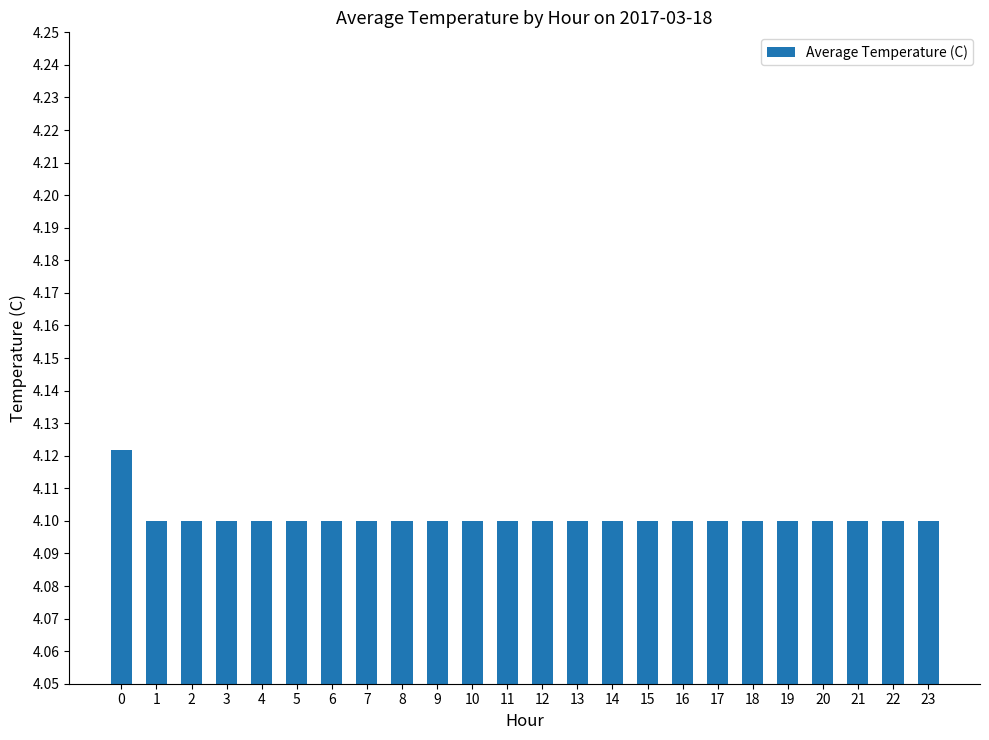

Are the bars grouped side by side (vs. stacked)?

No